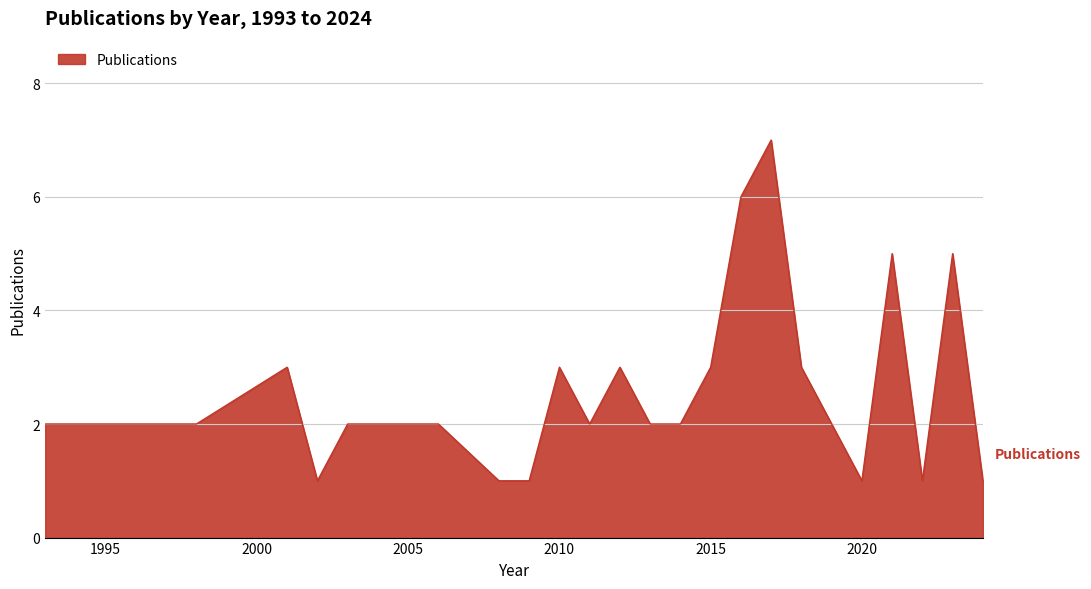

What is the difference between the maximum and minimum values?

6